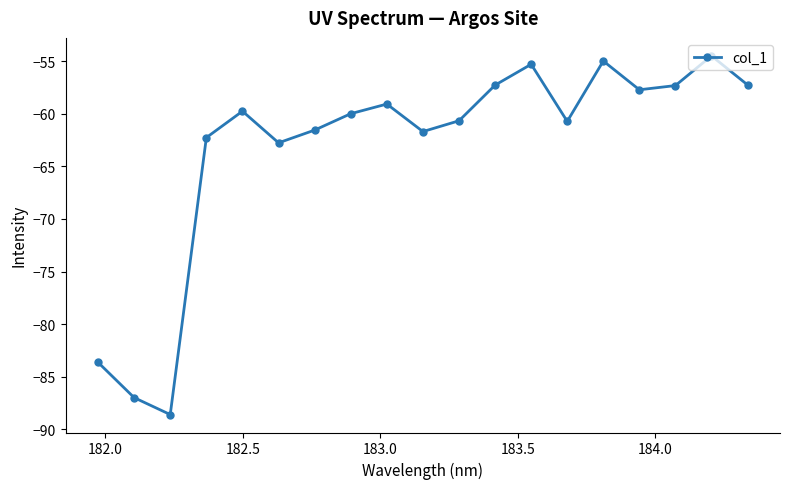

What is the sum of all values?

-1202.1